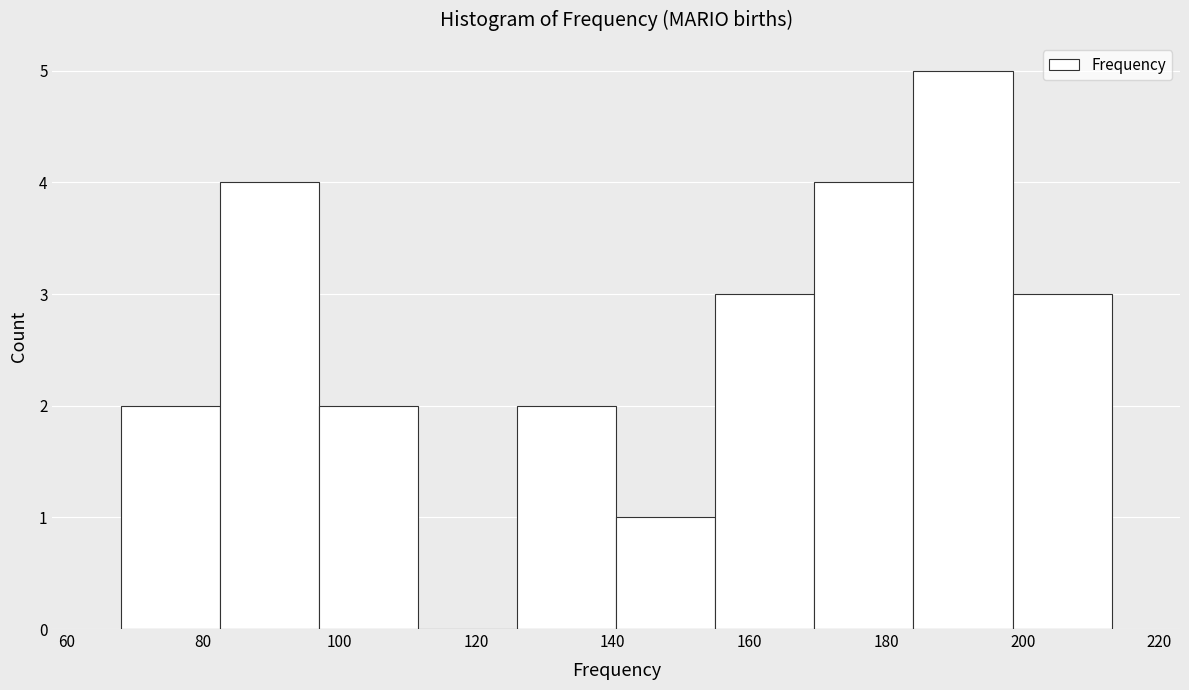

Reading left to right, transcribe this chart: for each bar, give the range it covers on the x-axis and its height. Neither the bar edges nor the heights are printed on the chart, so give them approximately, as read against the axes.

68.0 to 82.5: 2
82.5 to 97.0: 4
97.0 to 111.5: 2
111.5 to 126.0: 0
126.0 to 140.5: 2
140.5 to 155.0: 1
155.0 to 169.5: 3
169.5 to 184.0: 4
184.0 to 198.5: 5
198.5 to 213.0: 3